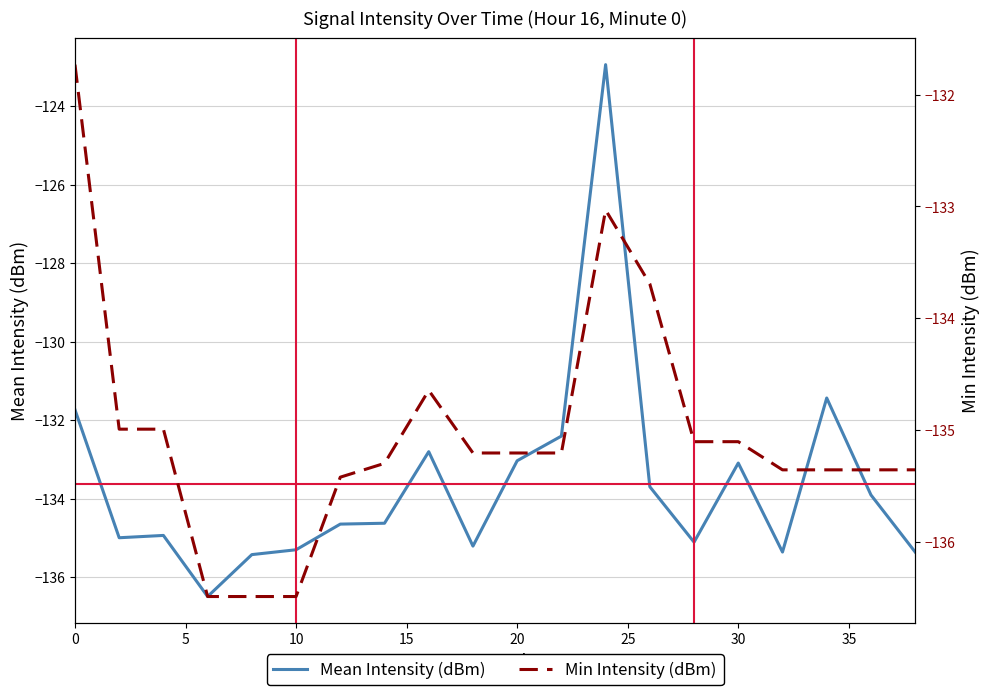

List the series in order of their peak value, highest first.

Mean Intensity (dBm), Min Intensity (dBm)